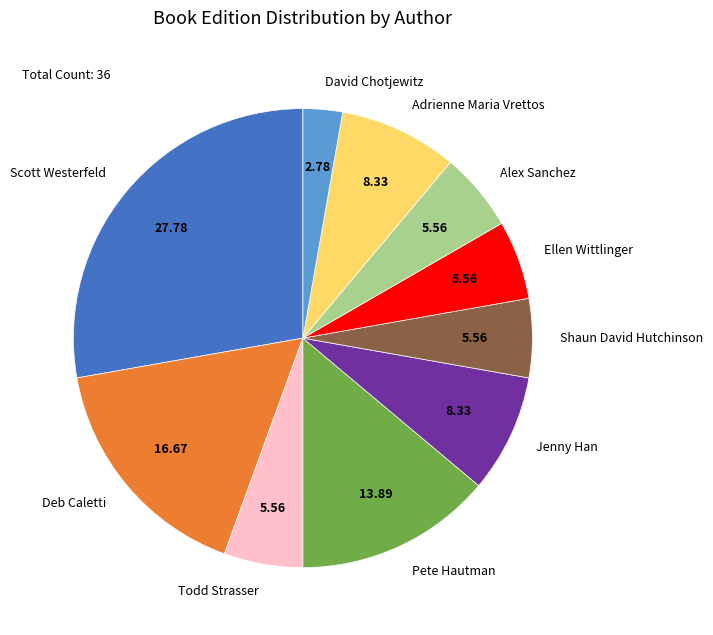

Combined, do Deb Caletti and Pete Hautman account for over 50%?

No